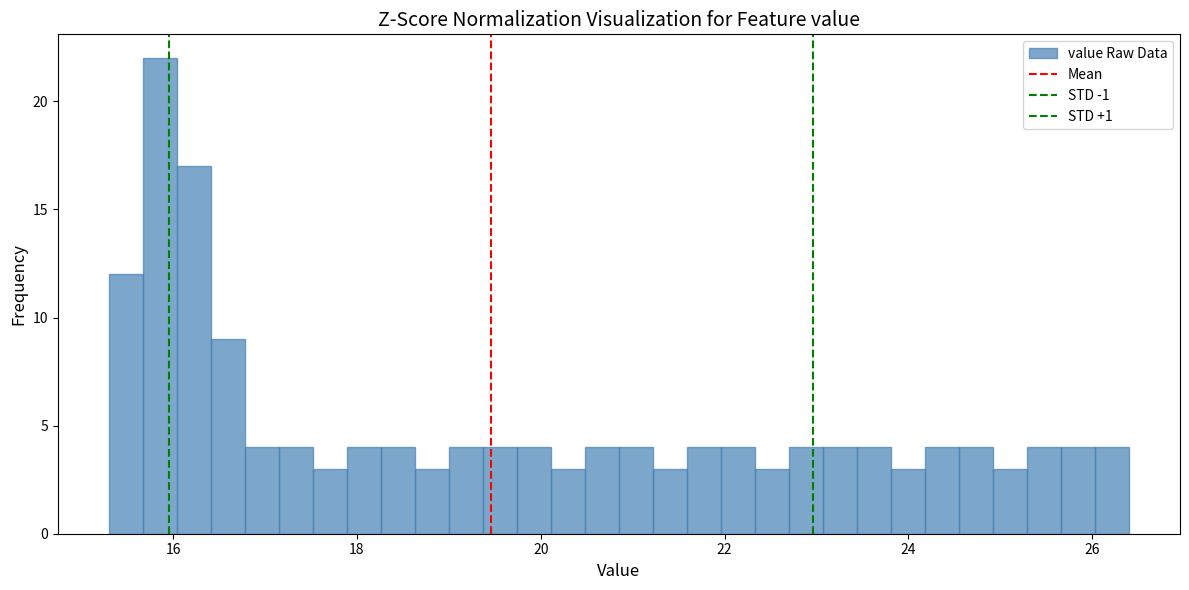

Read against the x-axis, roughly where is the centre of the tallest bar?

15.8